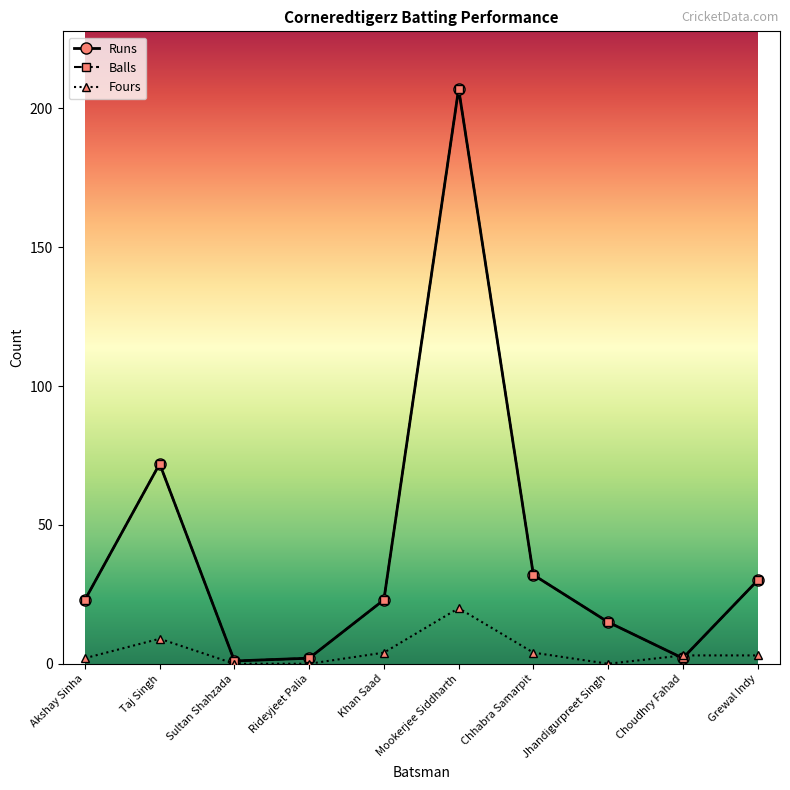

The Balls series shows 79 at Mookerjee Siddharth. True or false?

False